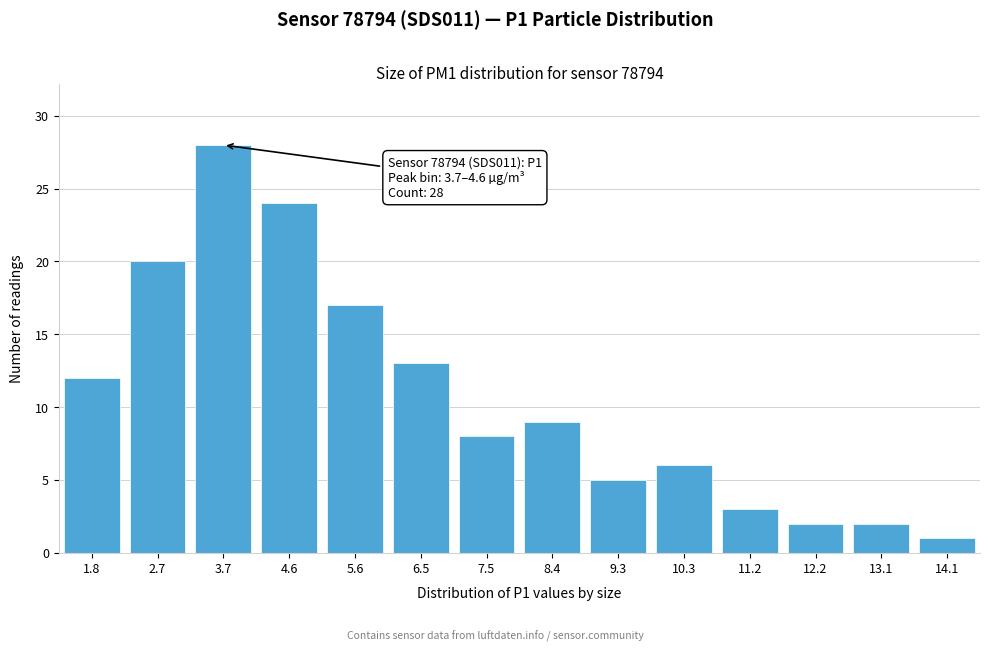

Reading left to right, extract all data points from this chart.

1.8=12	2.7=20	3.7=28	4.6=24	5.6=17	6.5=13	7.5=8	8.4=9	9.3=5	10.3=6	11.2=3	12.2=2	13.1=2	14.1=1